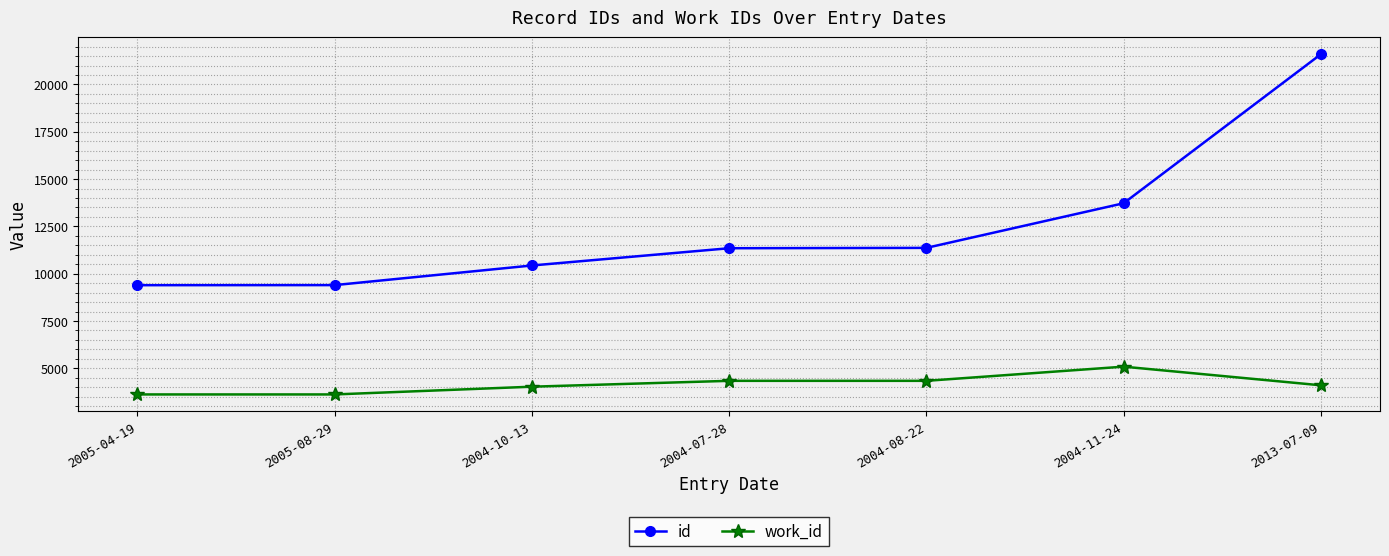

True or false: work_id and id cross at least once.

False